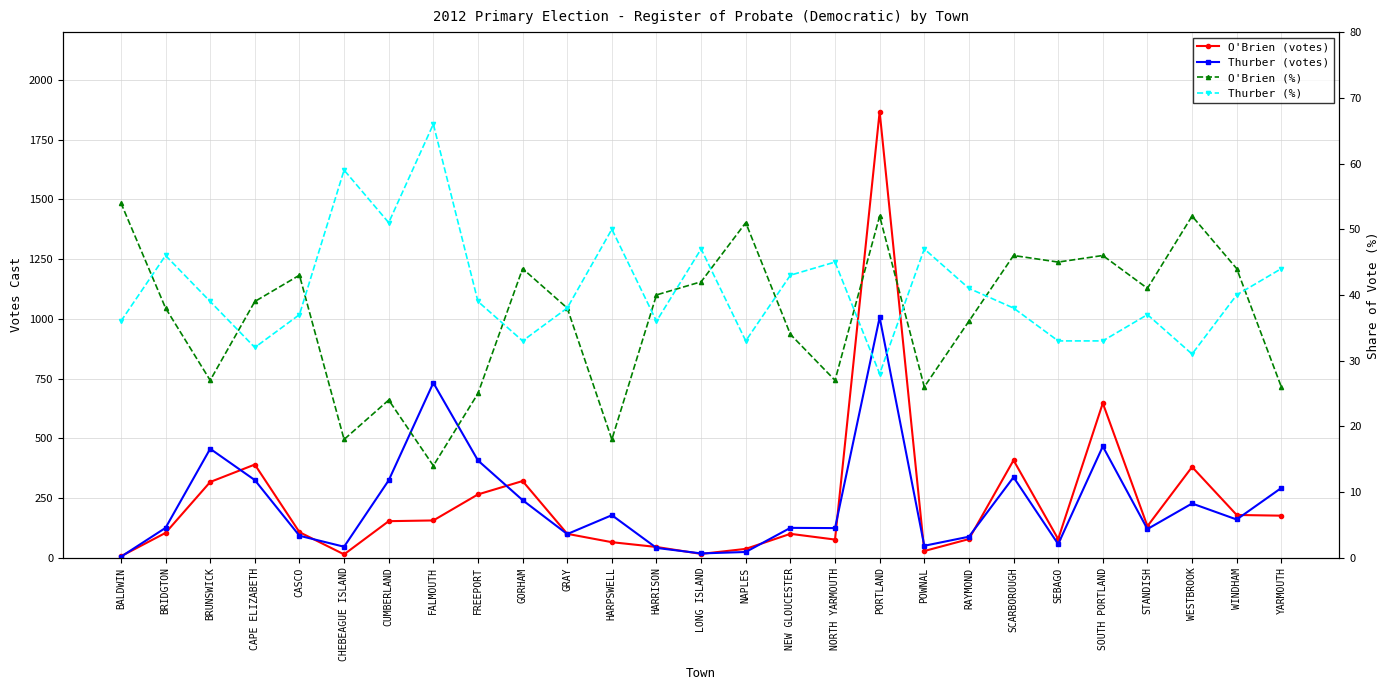

At which category is the sum across all series the highest?

PORTLAND